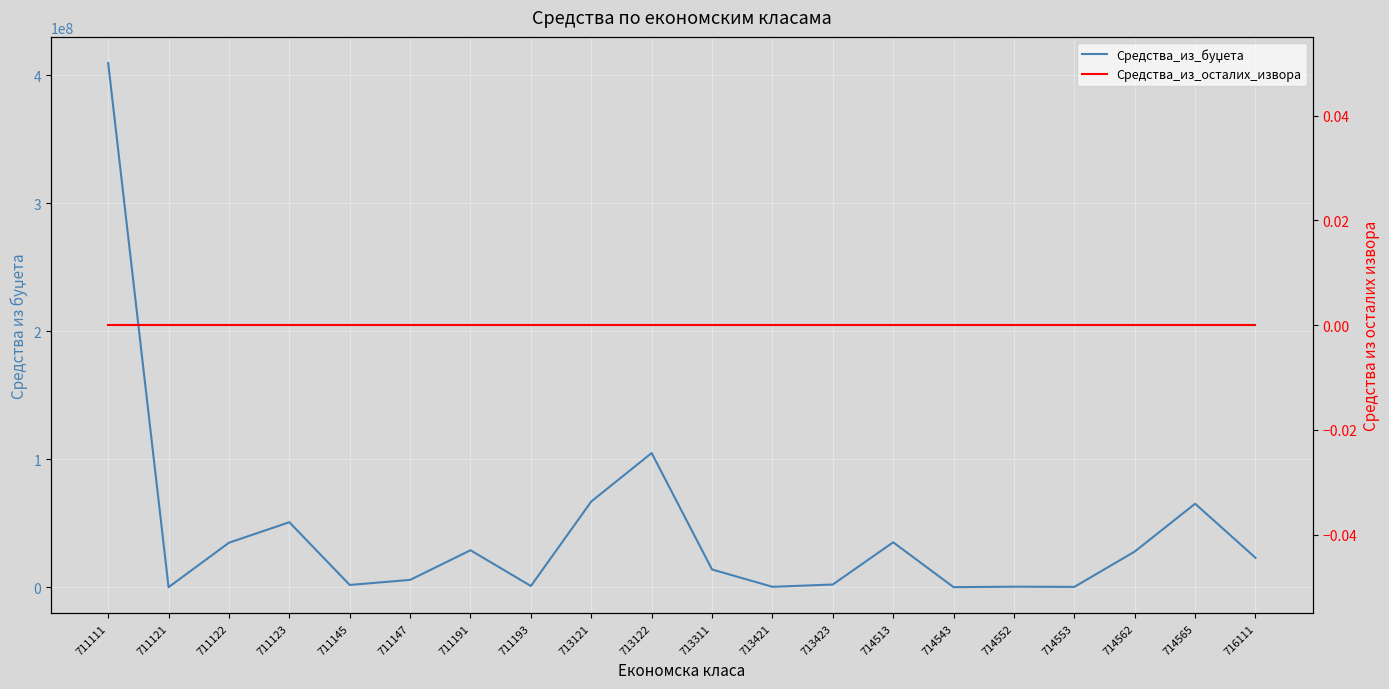

At which category is the sum across all series the highest?

711111